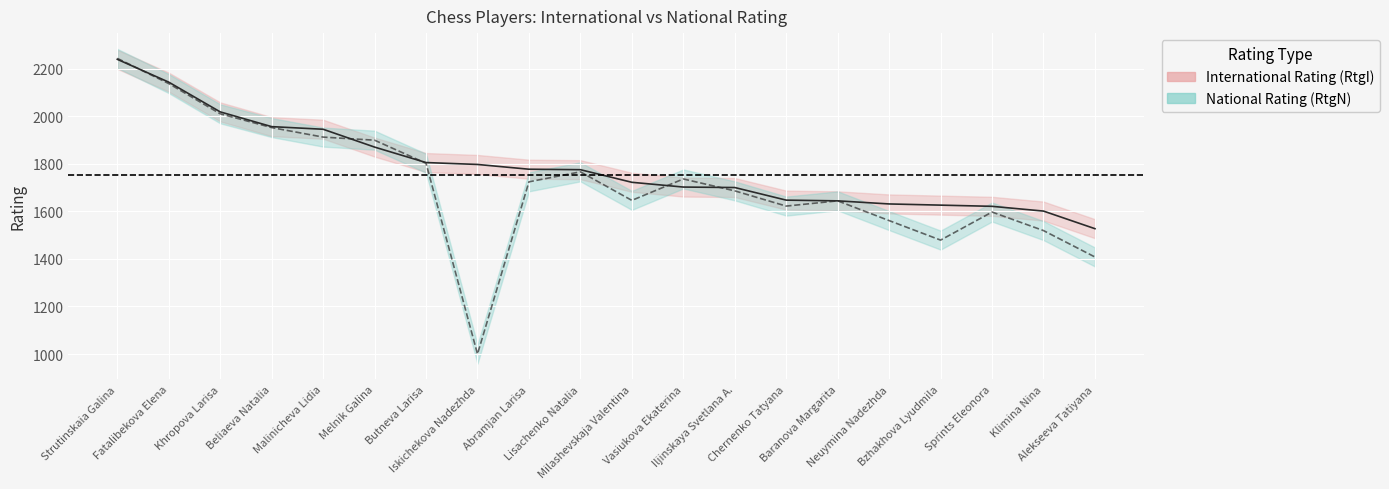

What is the minimum value for RtgN?

1000